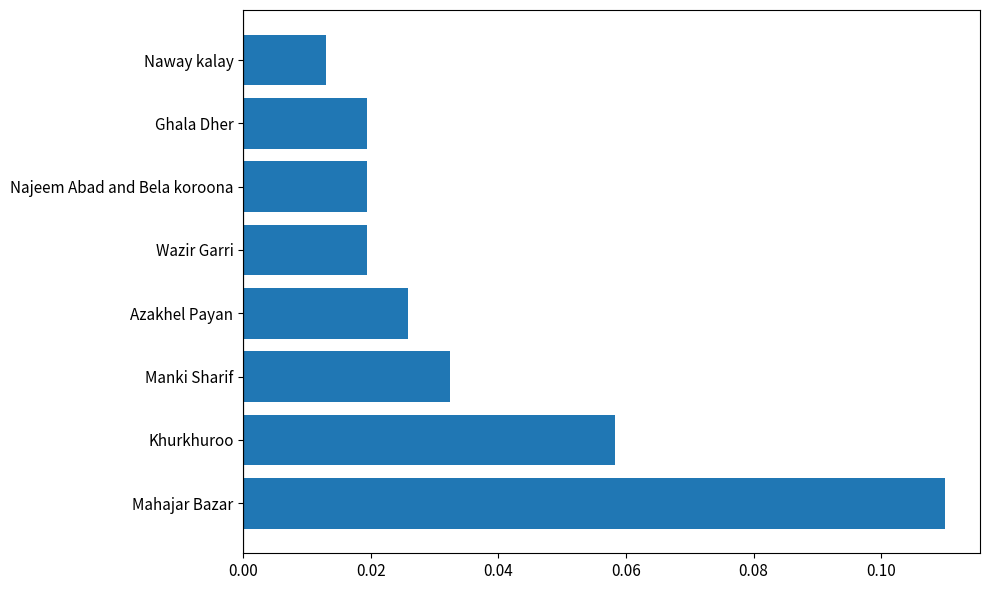

Which label corresponds to the smallest value in the chart?

Naway kalay